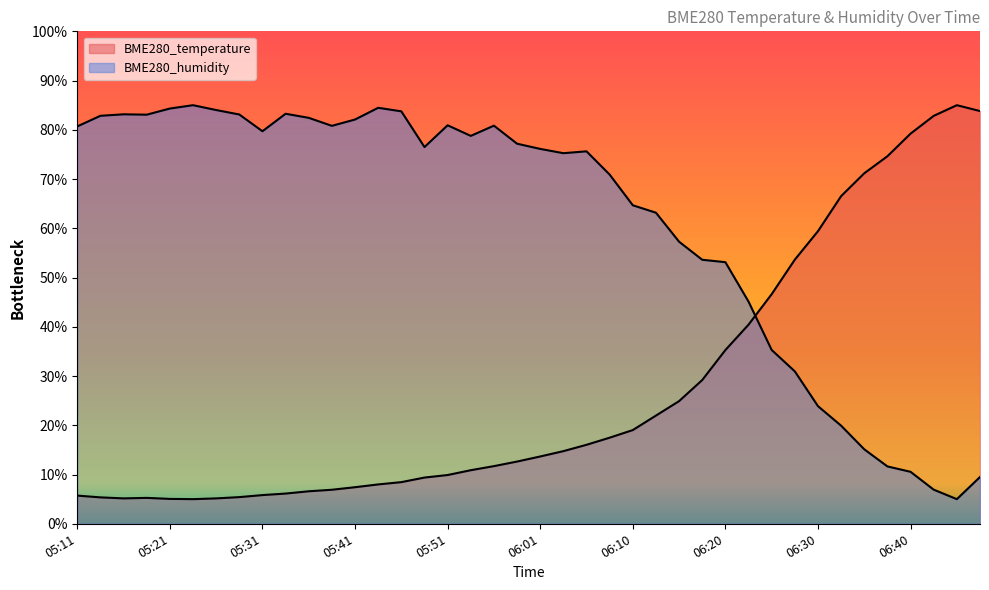

The BME280_temperature series shows 12.0 at 05:41. True or false?

False